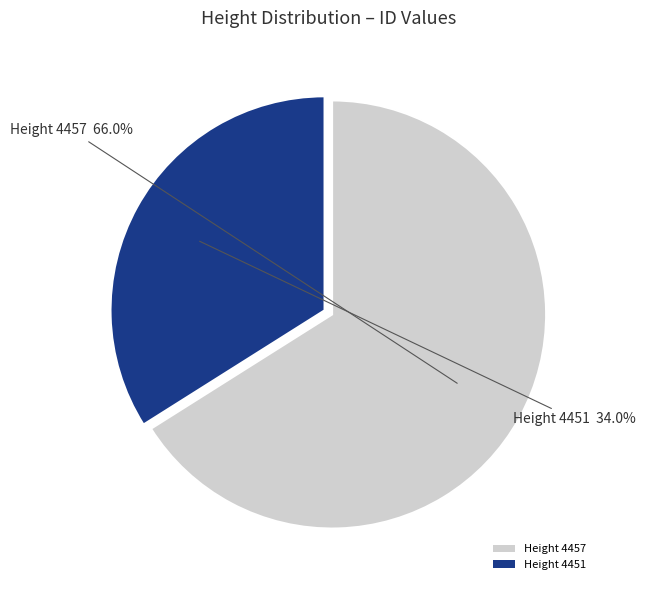

Rank the categories by value from highest to lowest.

Height 4457, Height 4451